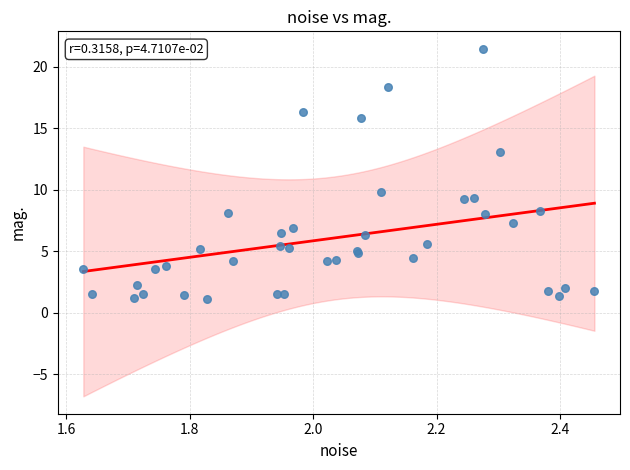

What Y value in the scatter plot is closest to 11?

9.9